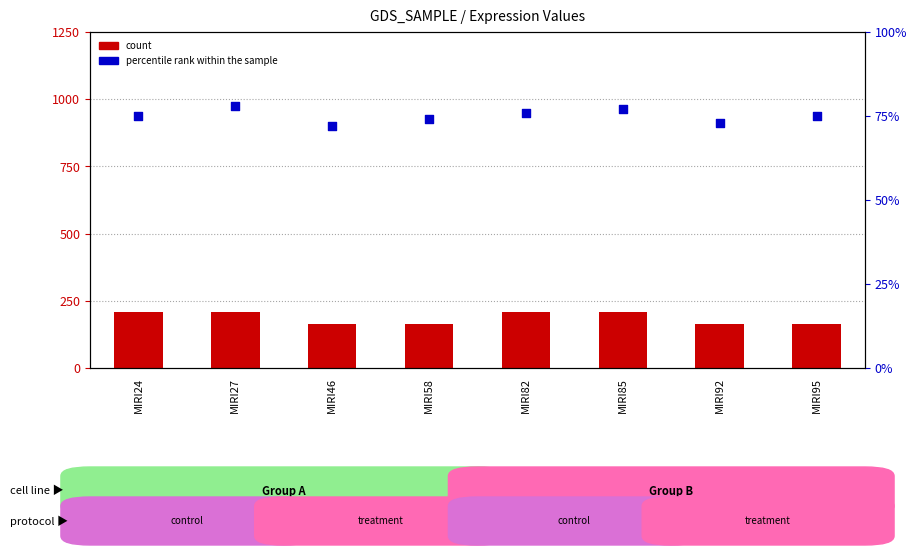

Which series contains the lowest Y value?

percentile rank within the sample